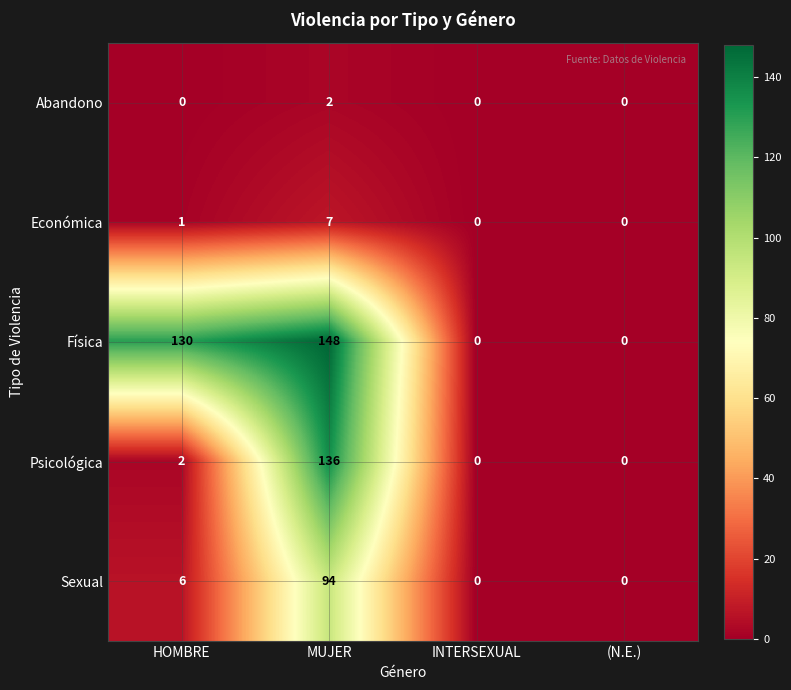

Rank the series by their maximum value, from lowest to highest.

Abandono, Económica, Sexual, Psicológica, Física